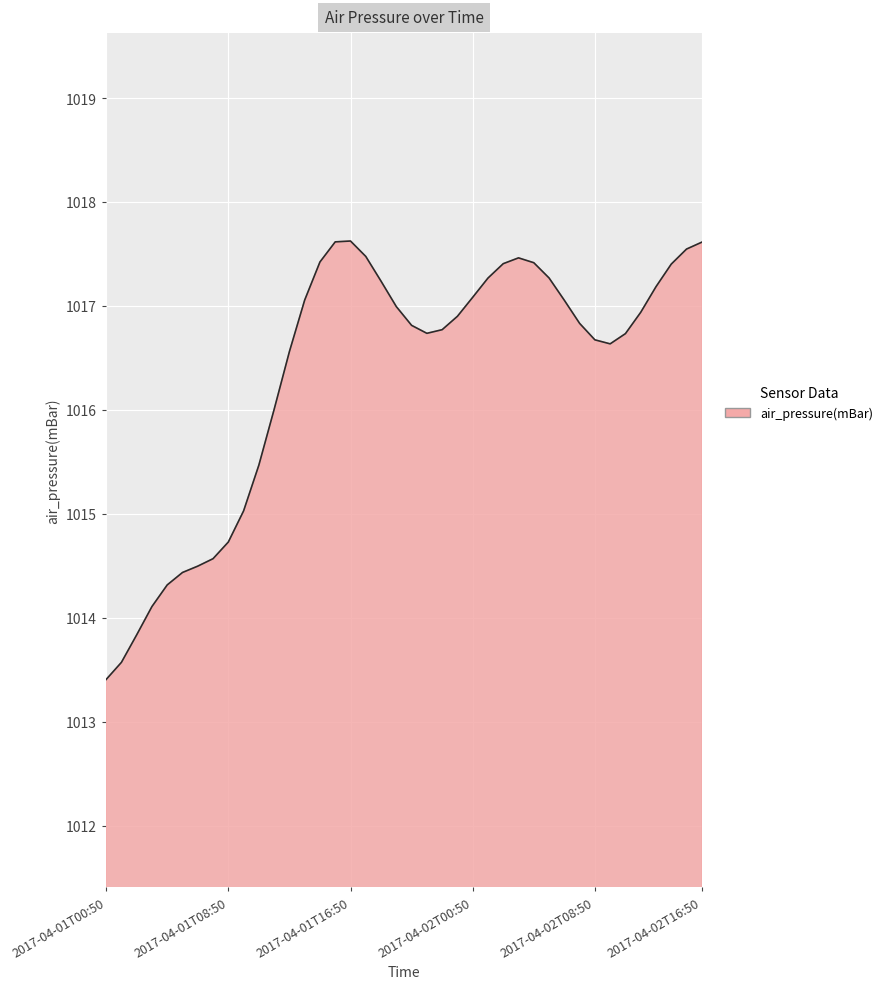

What is the difference between the maximum and minimum values?

4.2